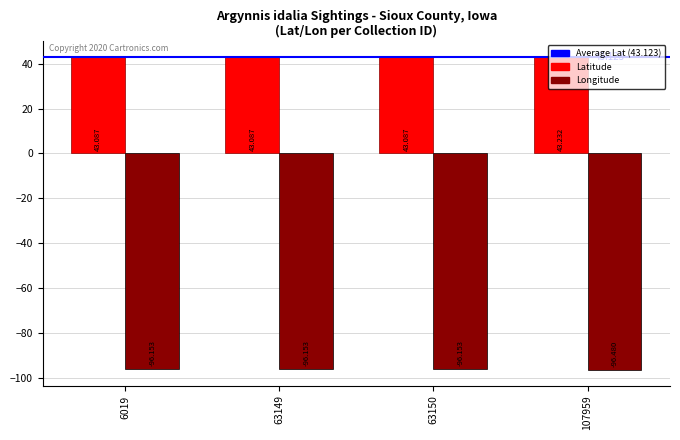

Which series has the largest range (max minus min)?

Longitude